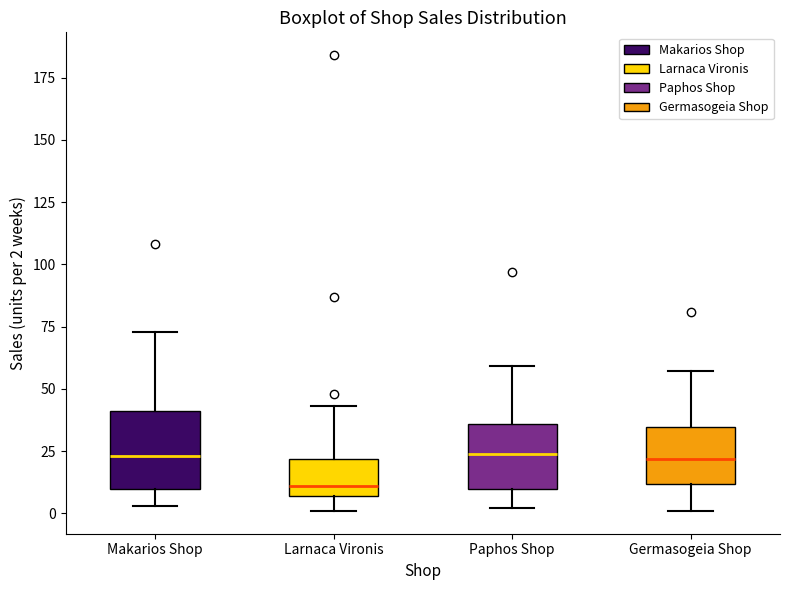

Reading left to right, read every box against the y-axis: the position of its median line, the range the box covers, and the ends of its whiskers. The values are not printed on the chart, so give them approximately, as read against the axis.

Makarios Shop: median 25, box 10 to 40, whiskers 5 to 75
Larnaca Vironis: median 10, box 5 to 20, whiskers 0 to 45
Paphos Shop: median 25, box 10 to 35, whiskers 0 to 60
Germasogeia Shop: median 20, box 10 to 35, whiskers 0 to 55